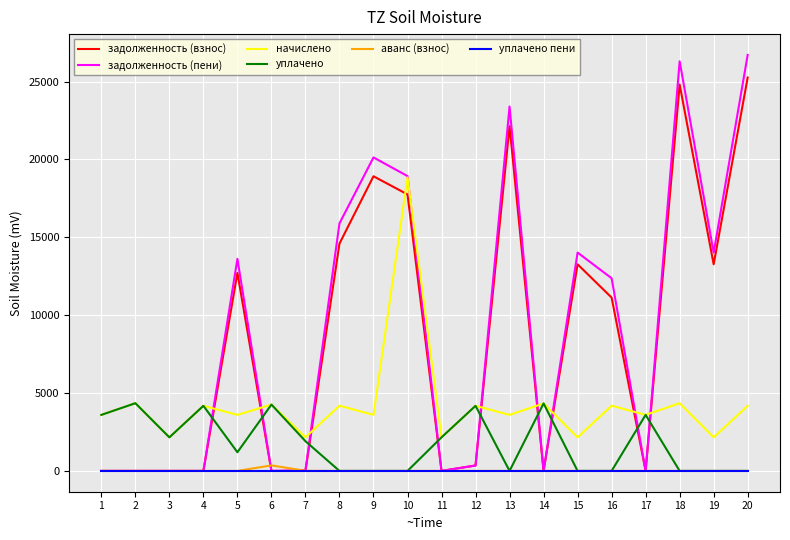

What is the total value across all series at 1?

7196.6